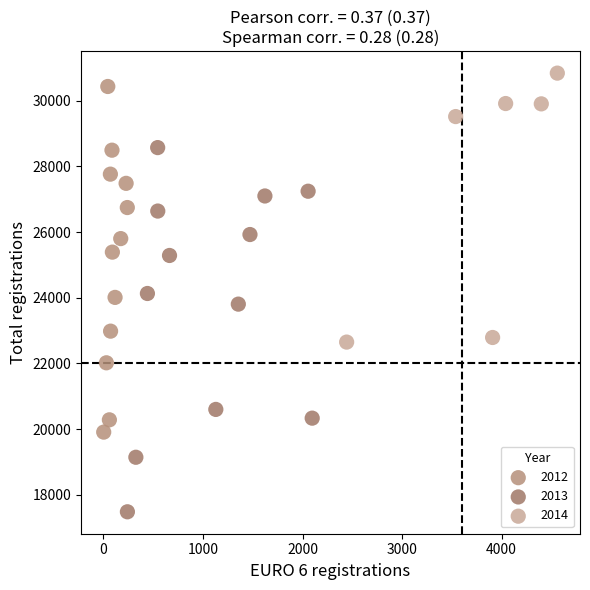

Which series has the largest Y range (max minus min)?

2013